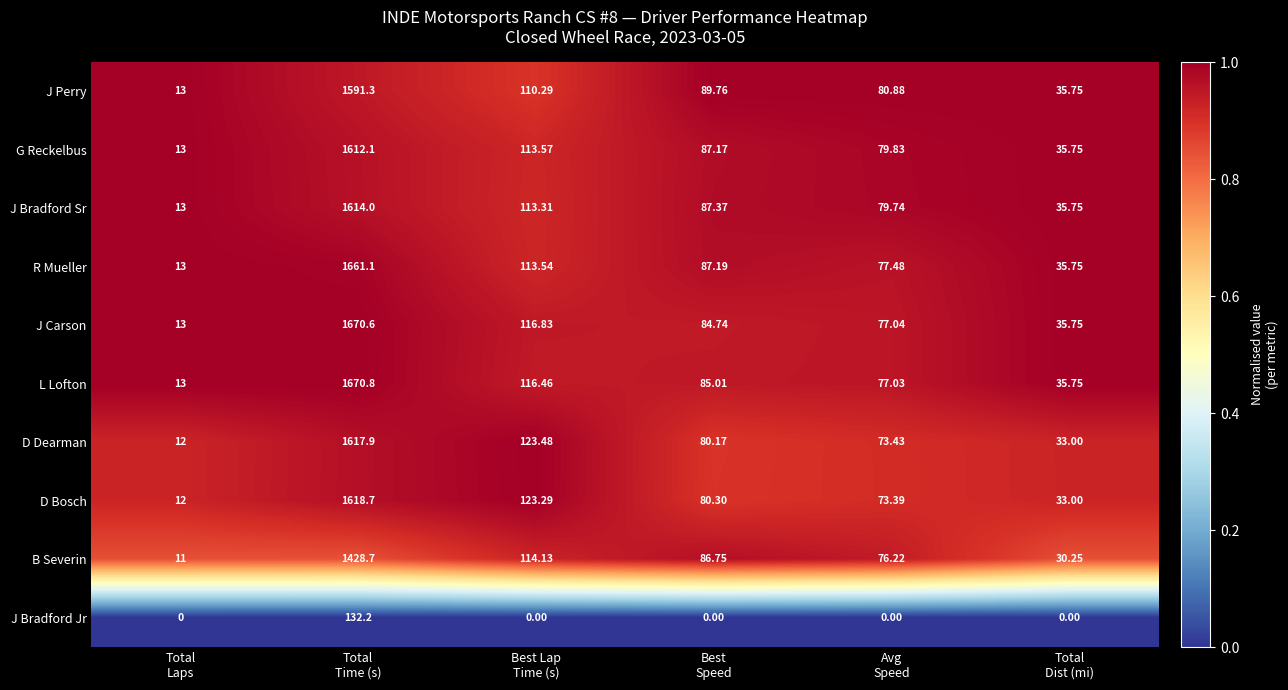

Which series has the widest spread of values?

L Lofton